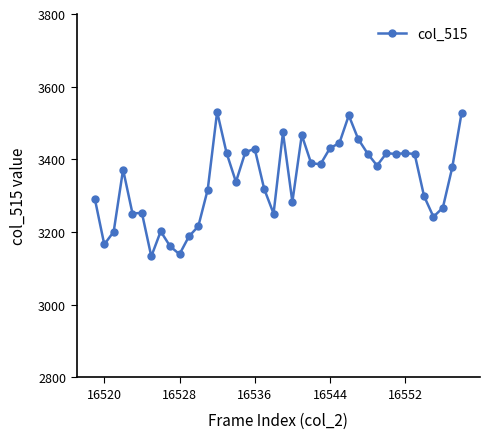

What is the greatest value displayed?

3531